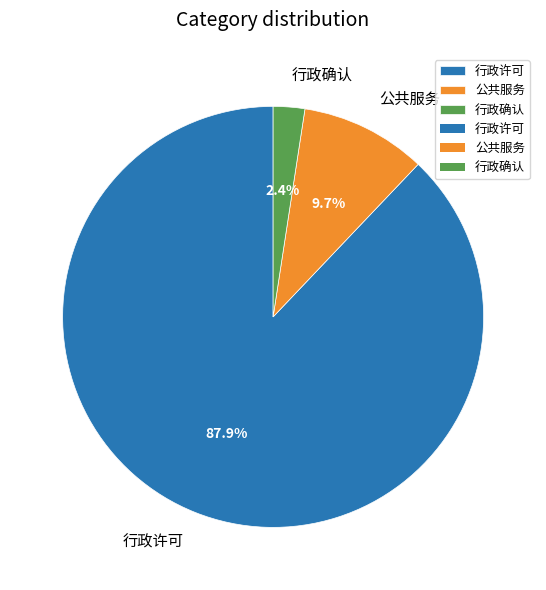

How many segments does this pie chart have?

3